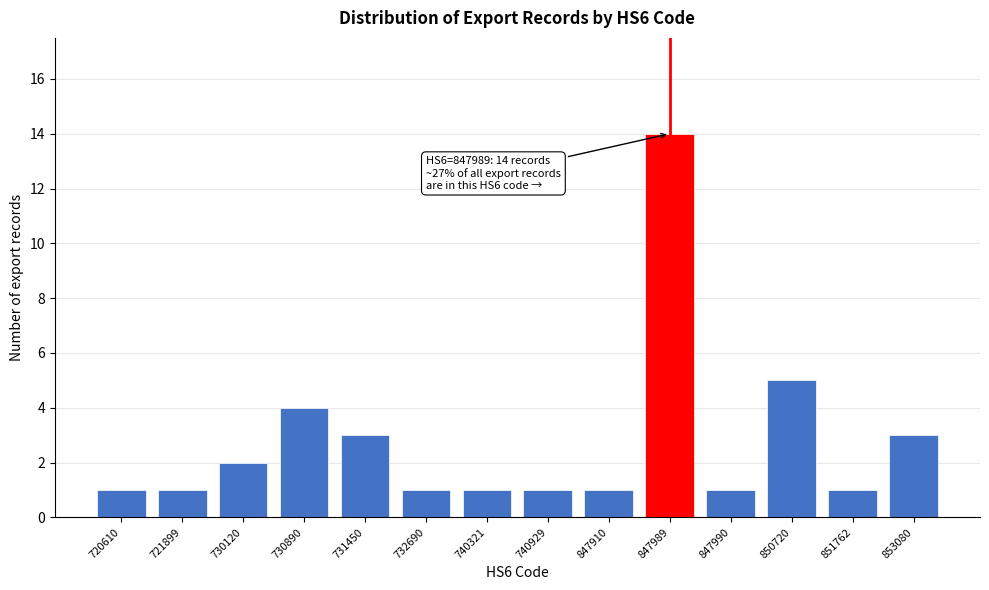

Reading left to right, transcribe all the data shown in this chart.

720610=1	721899=1	730120=2	730890=4	731450=3	732690=1	740321=1	740929=1	847910=1	847989=14	847990=1	850720=5	851762=1	853080=3